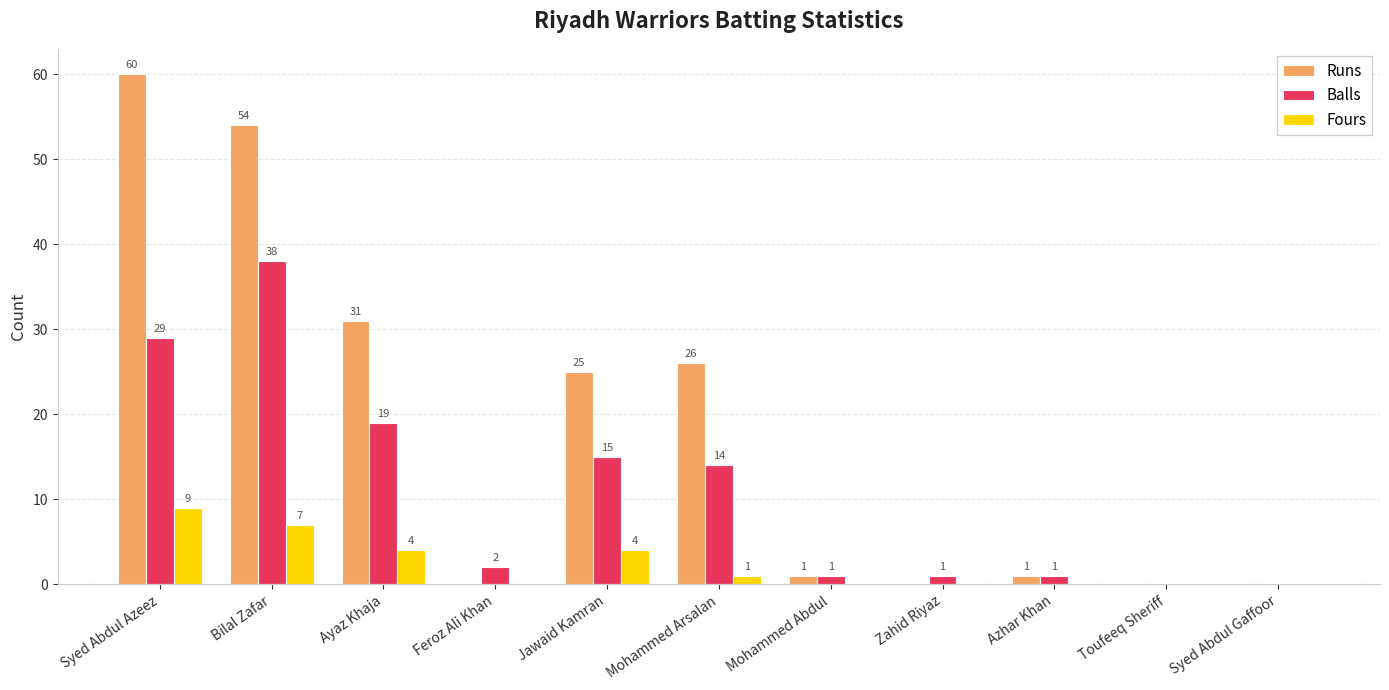

What are all the series names shown in the legend?

Runs, Balls, Fours